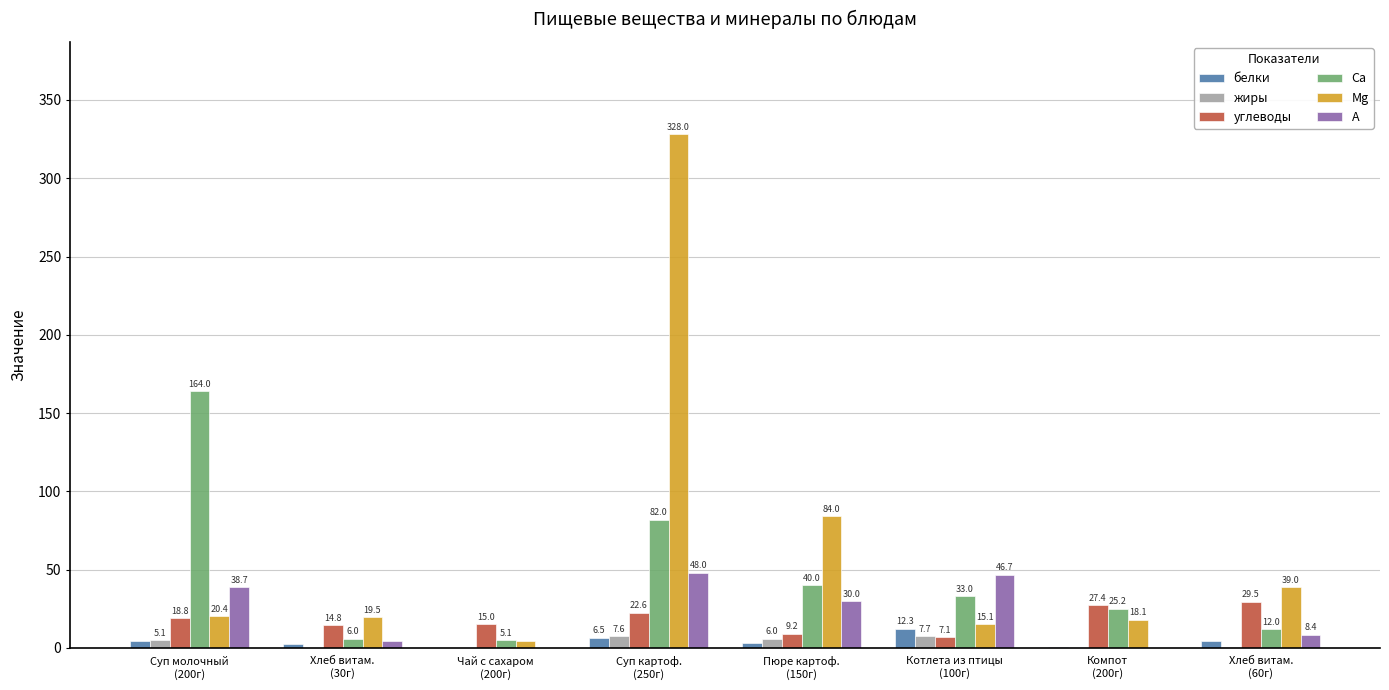

Which series has the largest total across all categories?

Mg